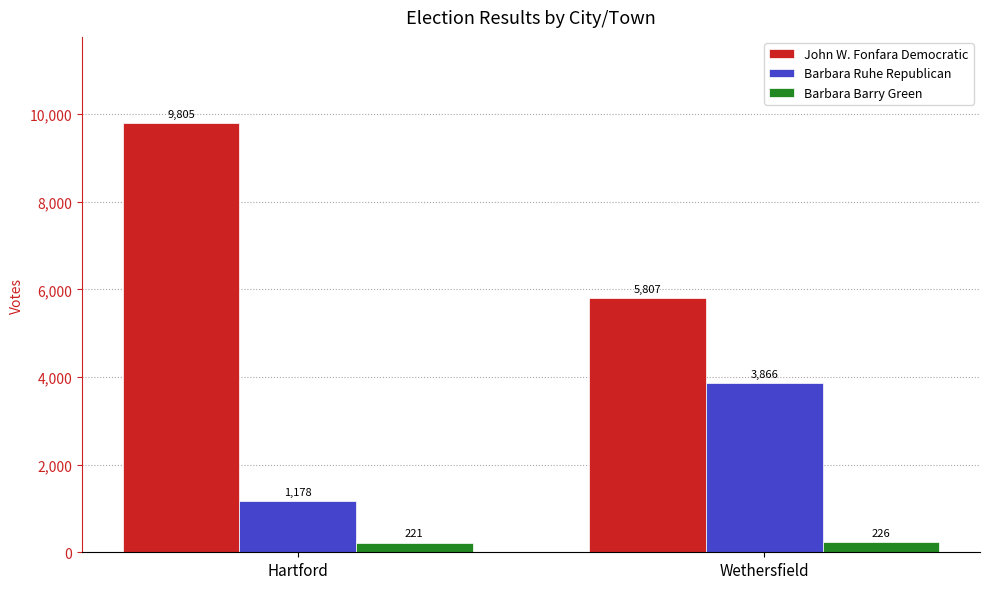

Is it true that Barbara Barry Green equals 221 at Hartford?

True